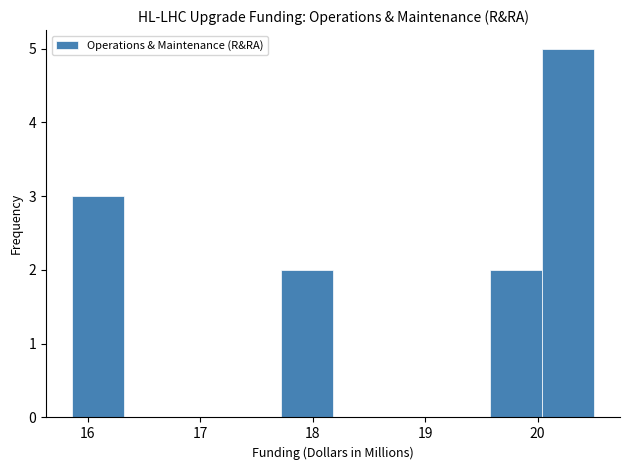

Reading left to right, list every bar in this chart as the range it spans on the x-axis followed by its height. Neither the bar edges nor the heights are printed on the chart, so give them approximately, as read against the axes.

15.9 to 16.3: 3
16.3 to 16.8: 0
16.8 to 17.3: 0
17.3 to 17.7: 0
17.7 to 18.2: 2
18.2 to 18.6: 0
18.6 to 19.1: 0
19.1 to 19.6: 0
19.6 to 20.0: 2
20.0 to 20.5: 5